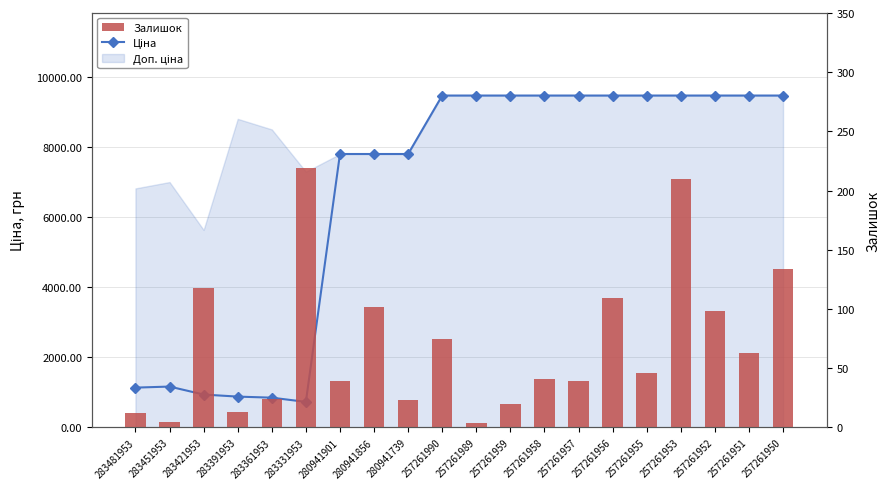

What is the maximum value shown in the chart?

9458.9